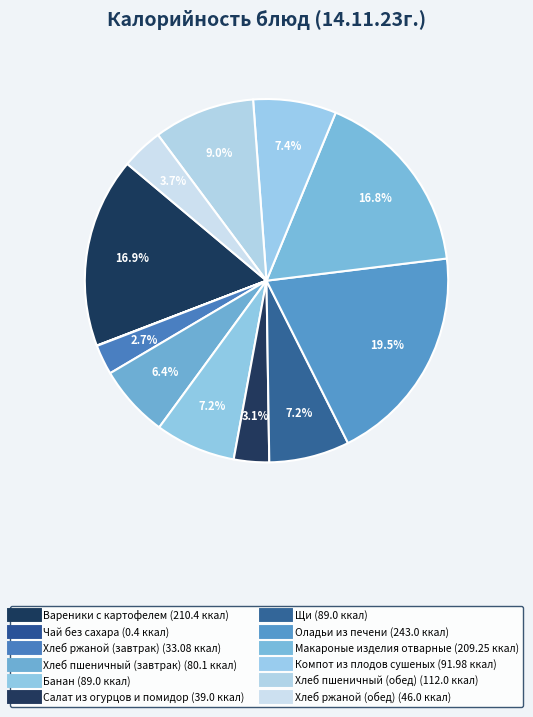

Which slice is the smallest?

Чай без сахара